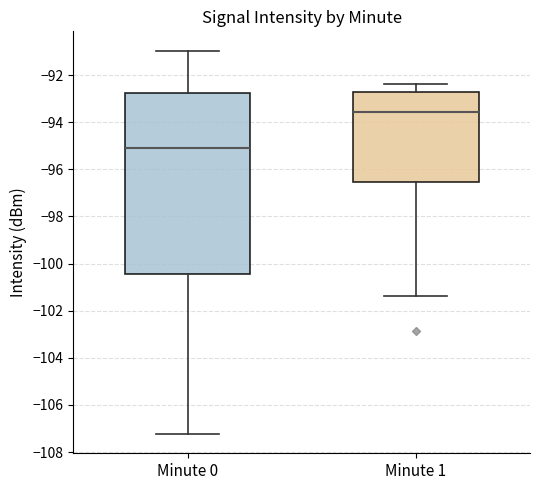

Reading left to right, transcribe this box plot: for each box, give where its median line is, the range the box spans, and where its two whiskers end, as read against the y-axis. The values are not printed on the chart, so give them approximately, as read against the axis.

Minute 0: median -95.0, box -100.4 to -92.8, whiskers -107.2 to -91.0
Minute 1: median -93.6, box -96.6 to -92.8, whiskers -101.4 to -92.4